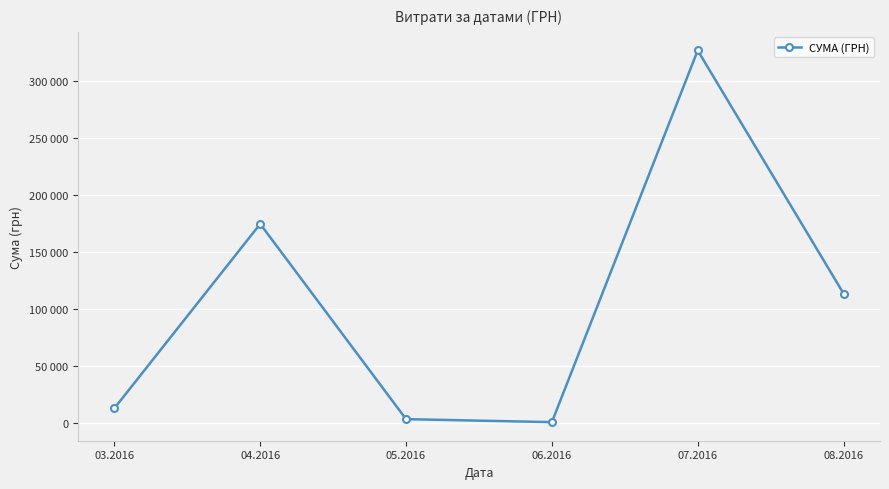

What is the sum of all values?

630977.9